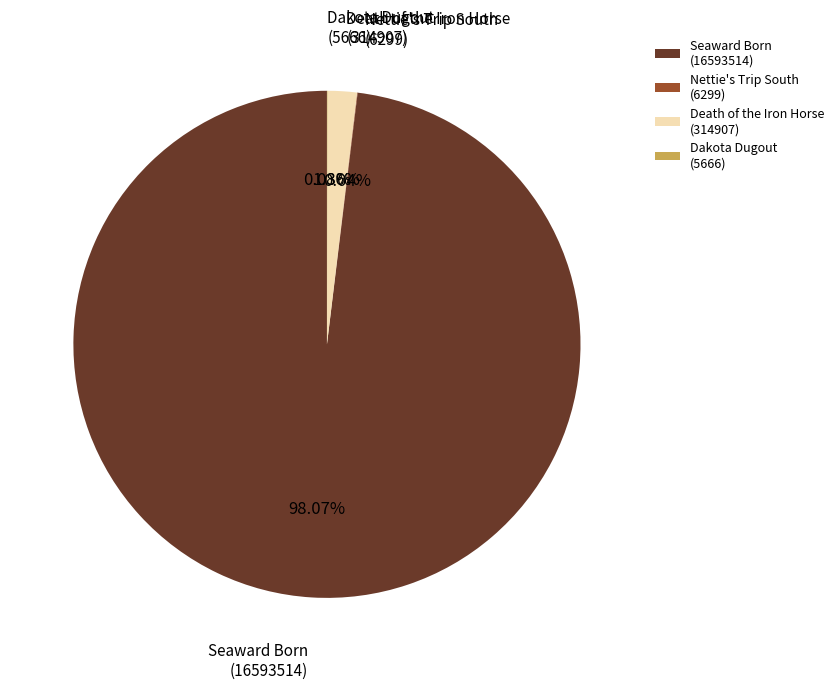

To the nearest percent, what is the difference between the largest and smallest slice percentages?

98%